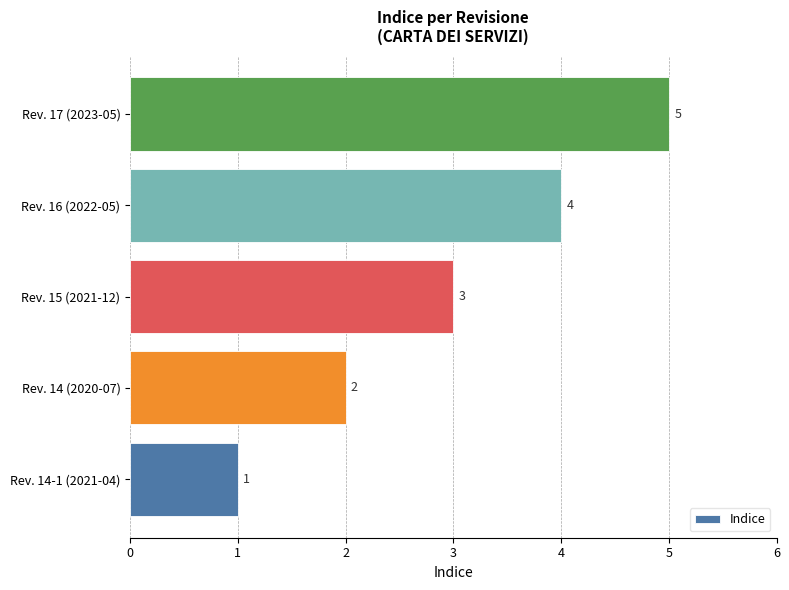

List the labels in order of value, largest first.

Rev. 17 (2023-05), Rev. 16 (2022-05), Rev. 15 (2021-12), Rev. 14 (2020-07), Rev. 14-1 (2021-04)